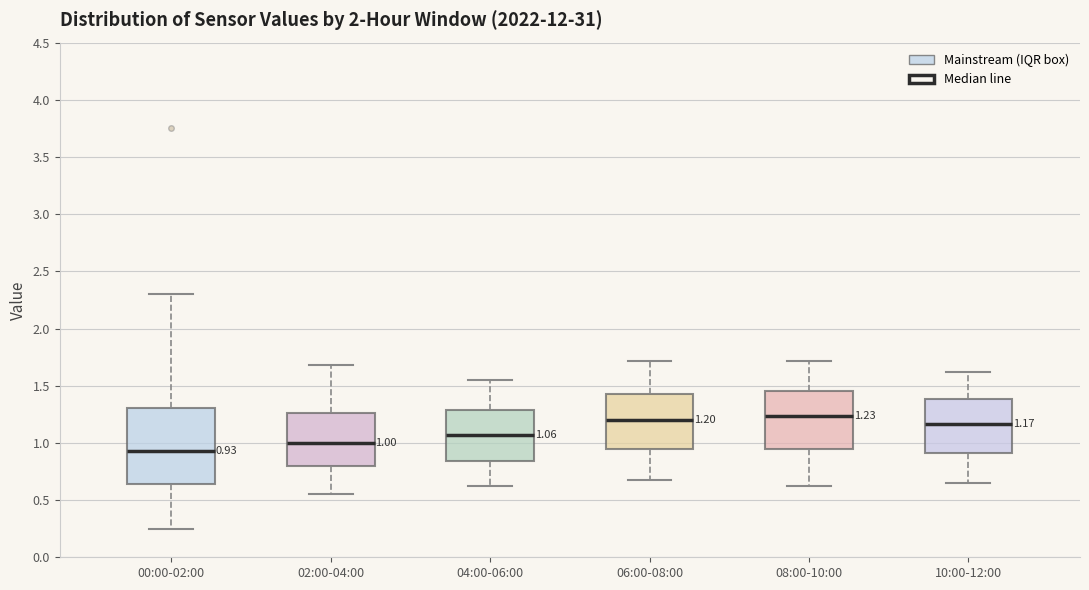

Comparing the boxes themselves (not the whiskers), which one is the tallest?

00:00-02:00